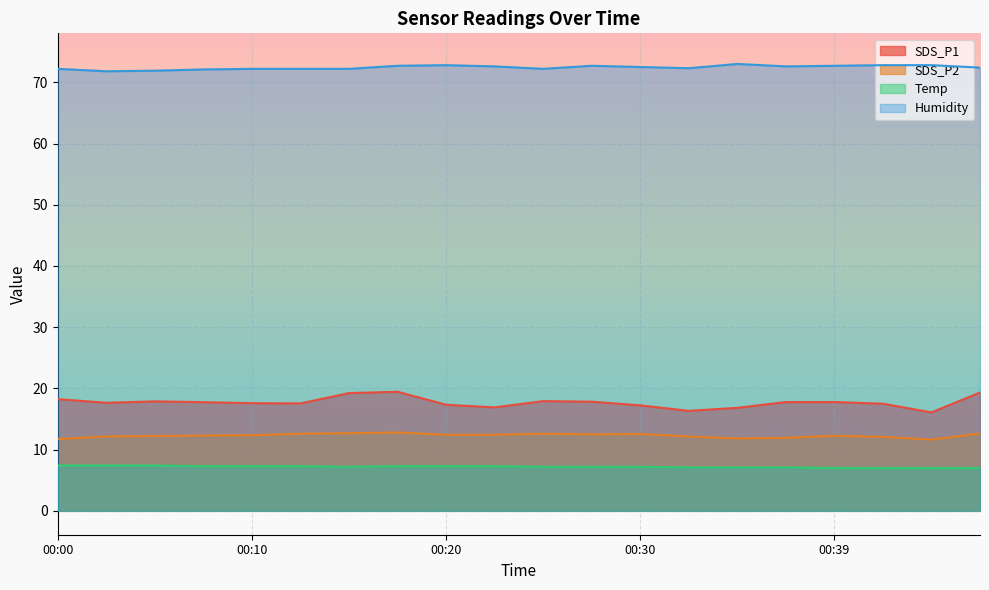

Reading left to right, what are all the values shown in this chart?

SDS_P1: 18.2	17.6	17.9	17.8	17.6	17.6	19.2	19.4	17.3	16.9	17.9	17.8	17.2	16.3	16.8	17.8	17.8	17.5	16.1	19.3
SDS_P2: 11.7	12.2	12.2	12.3	12.3	12.6	12.7	12.8	12.4	12.4	12.6	12.5	12.6	12.2	11.8	11.9	12.3	12.1	11.7	12.6
Temp: 7.4	7.4	7.4	7.3	7.3	7.3	7.2	7.3	7.3	7.3	7.2	7.2	7.2	7.1	7.1	7.1	7.0	7.0	7.0	7.0
Humidity: 72.2	71.8	71.9	72.1	72.2	72.2	72.2	72.7	72.8	72.6	72.2	72.7	72.5	72.3	73.0	72.6	72.7	72.8	72.8	72.4